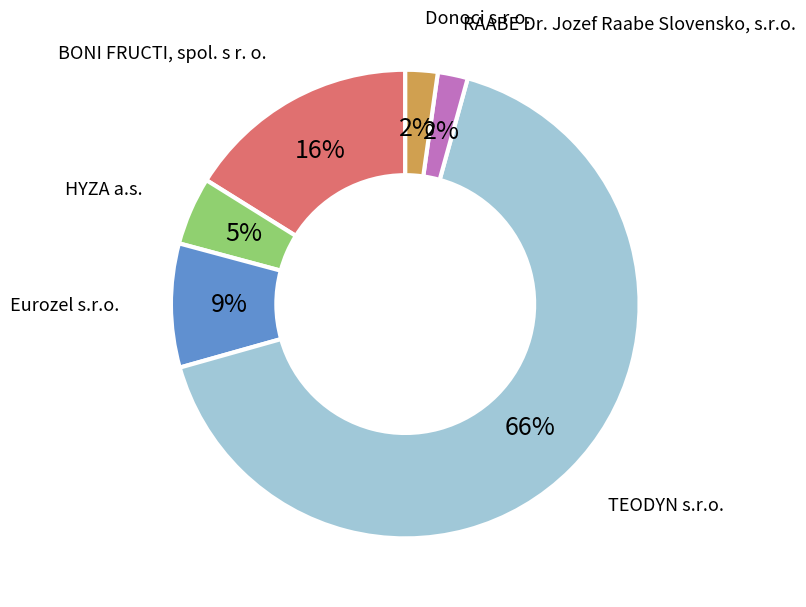

To the nearest percent, what is the difference between the largest and smallest slice percentages?

64%